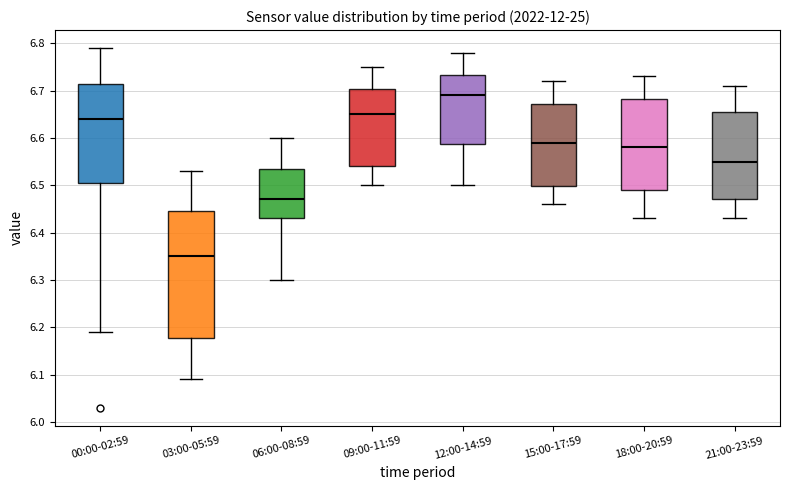

Comparing the boxes themselves (not the whiskers), which one is the tallest?

03:00-05:59